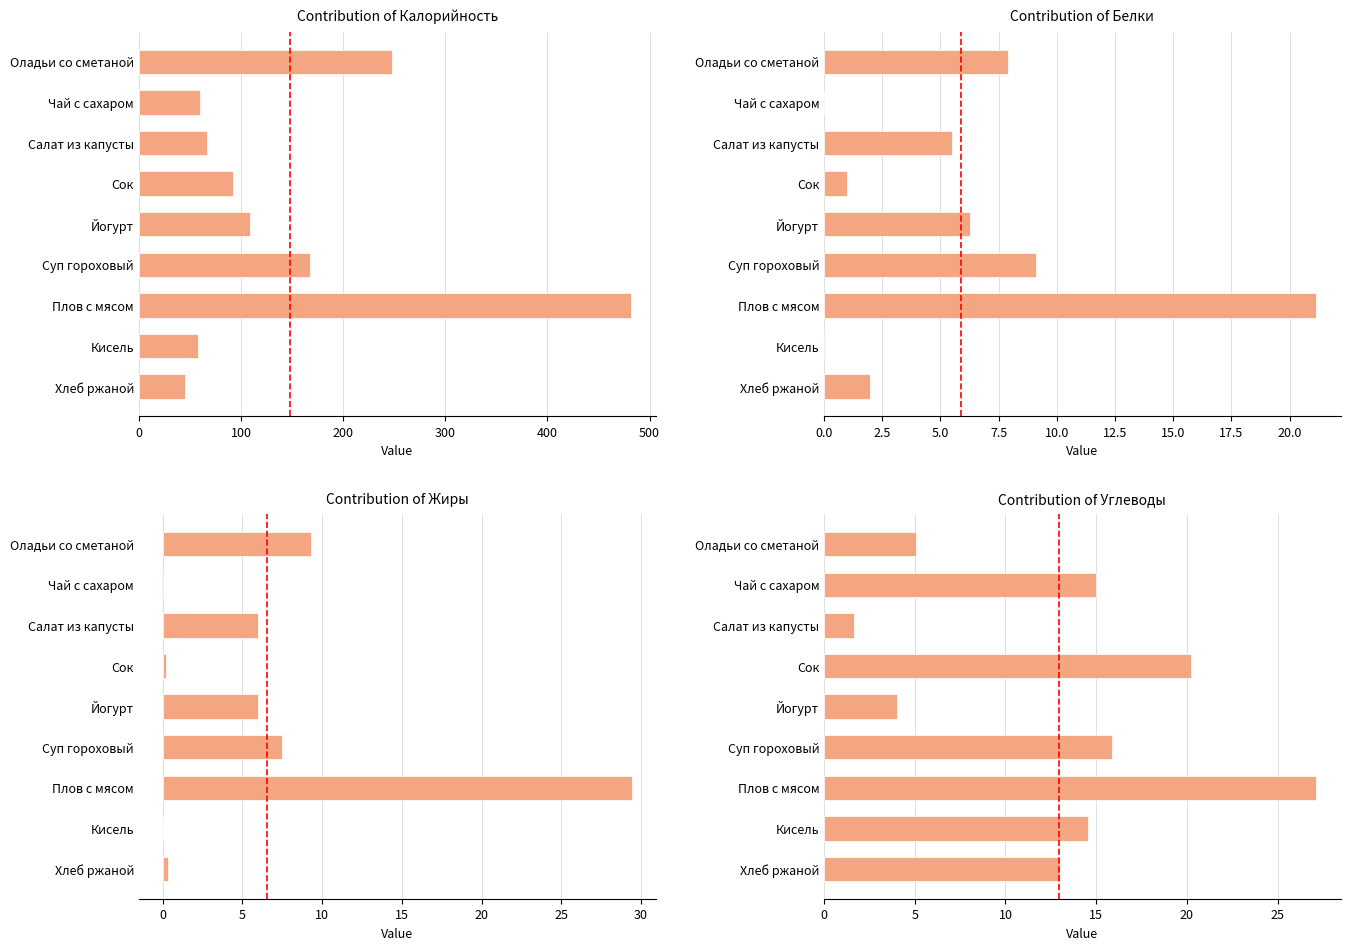

What position from the right is Чай с сахаром?

8